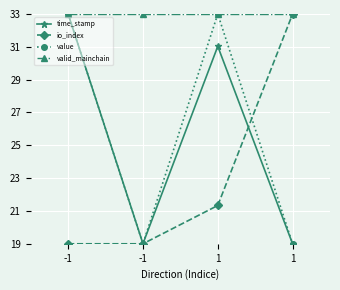

What is the maximum value for value?

33.0